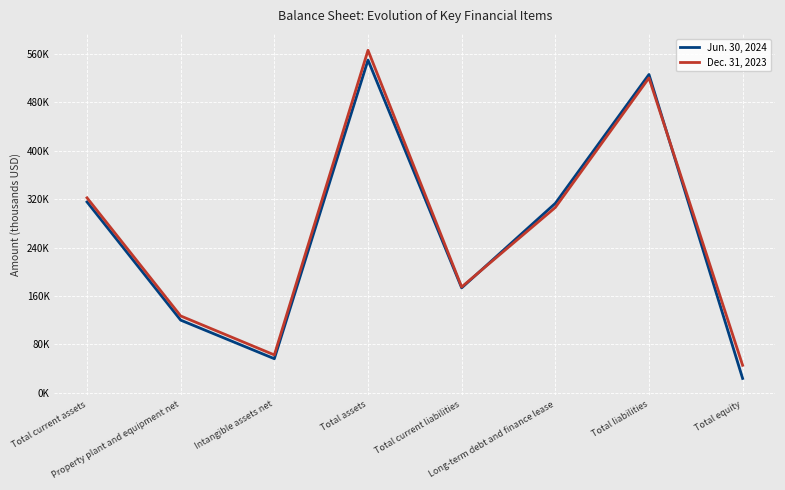

How many intersections are there between Jun. 30, 2024 and Dec. 31, 2023?

2